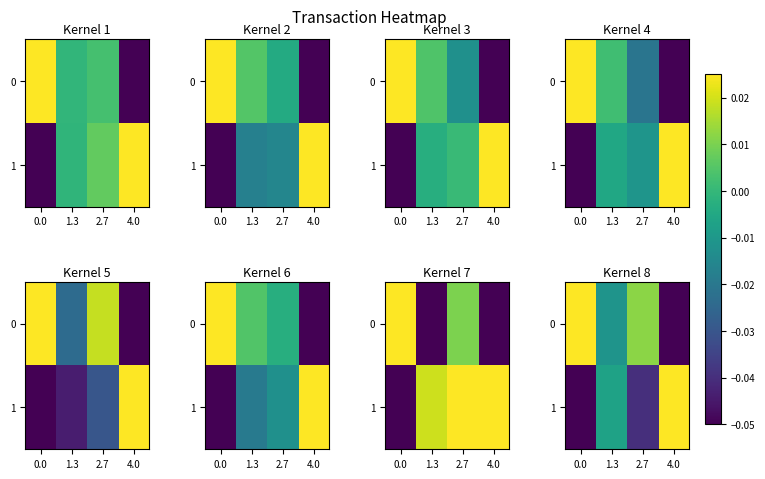

Is it true that 0 equals 0.0 at 2.7?

True